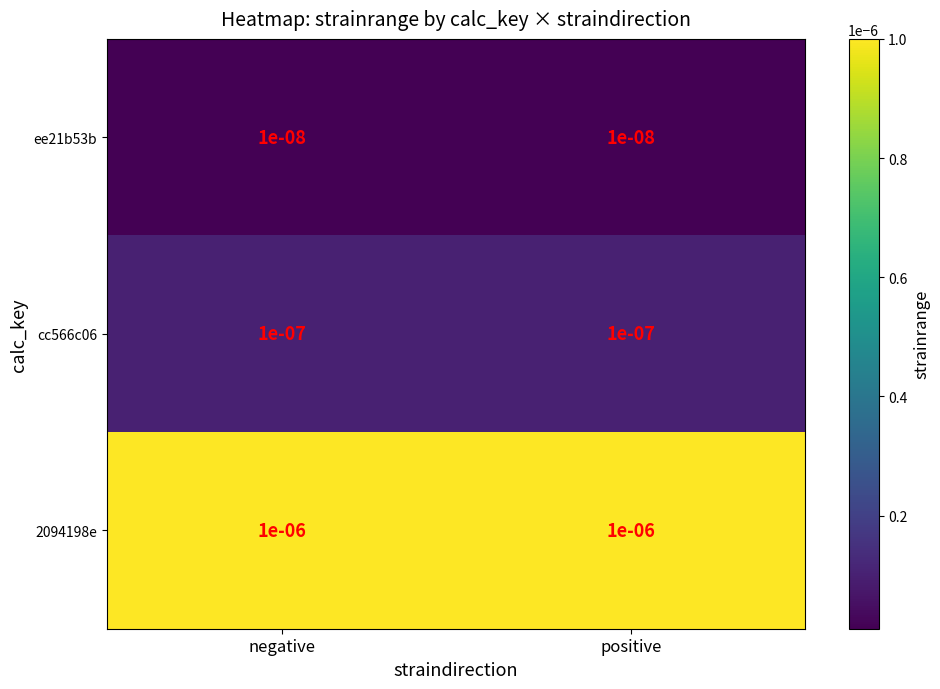

At how many categories does at least one series exceed 0?

2